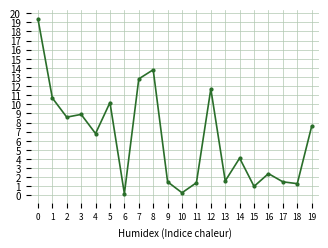

How many data points are above 6?

10